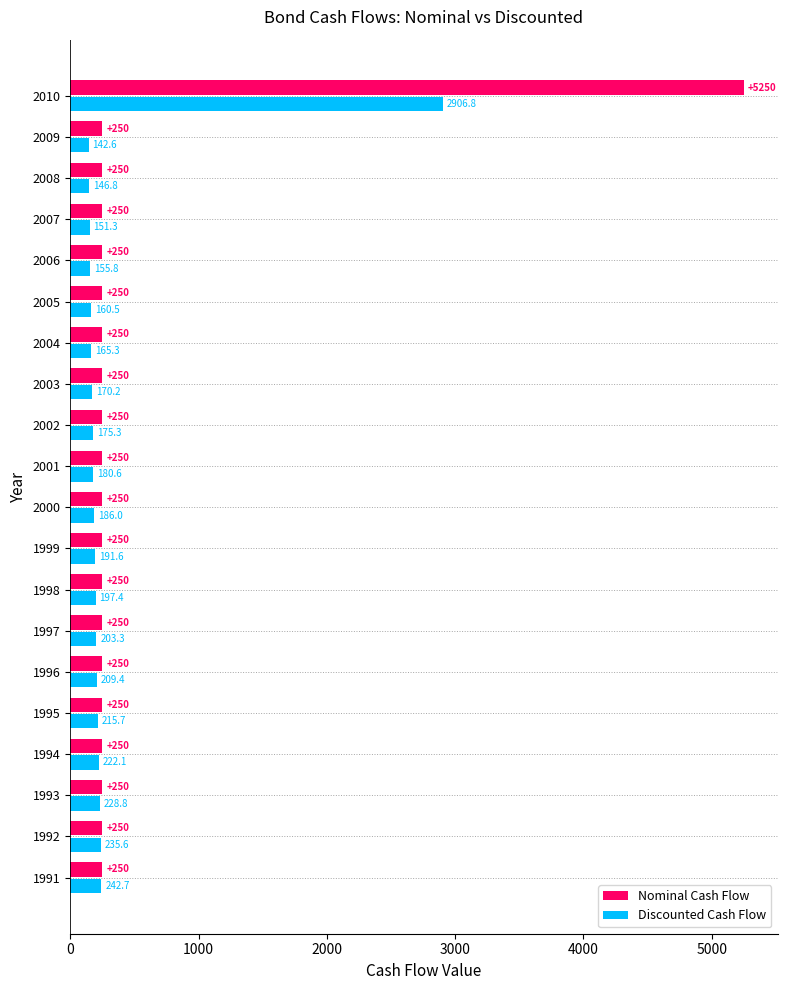

What is the average value of the Discounted Cash Flow series?

324.4